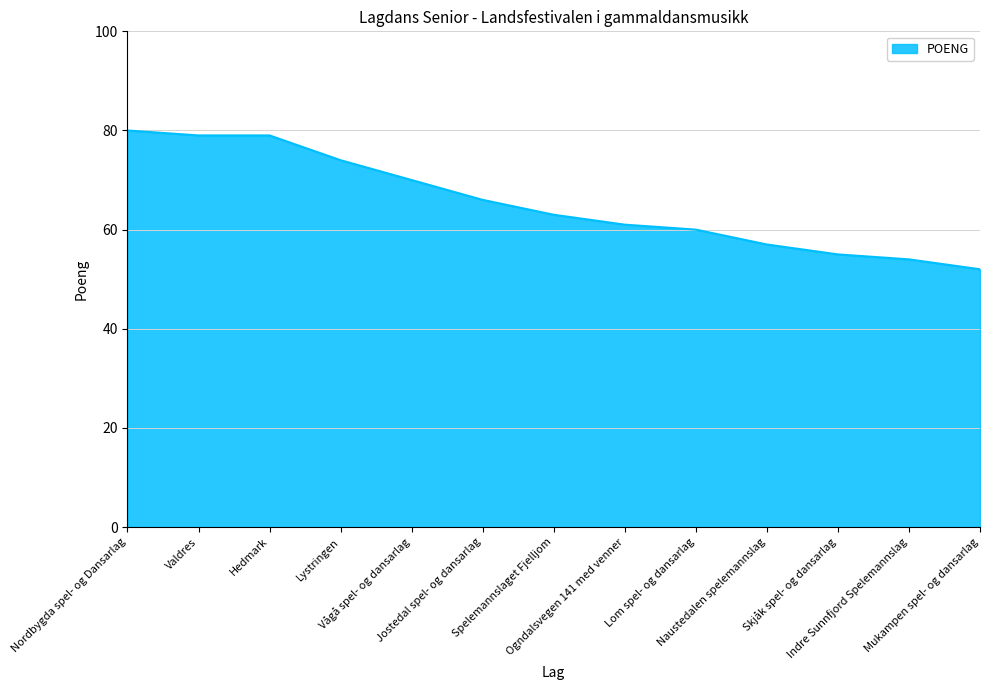

Read the value at Spelemannslaget Fjelljom, to the nearest 10.

60